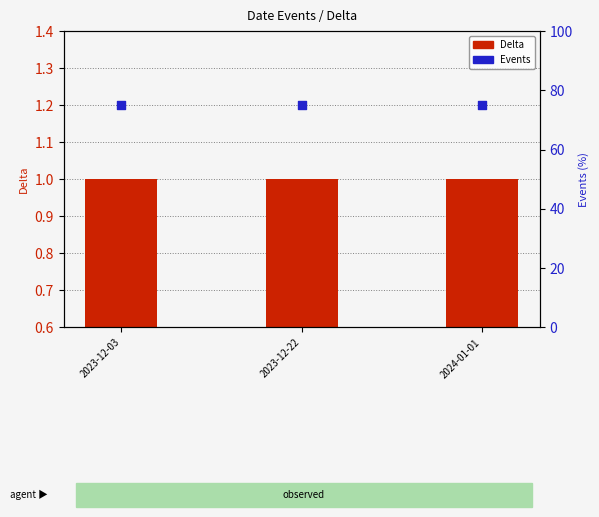

Which series contains the highest Y value?

Events